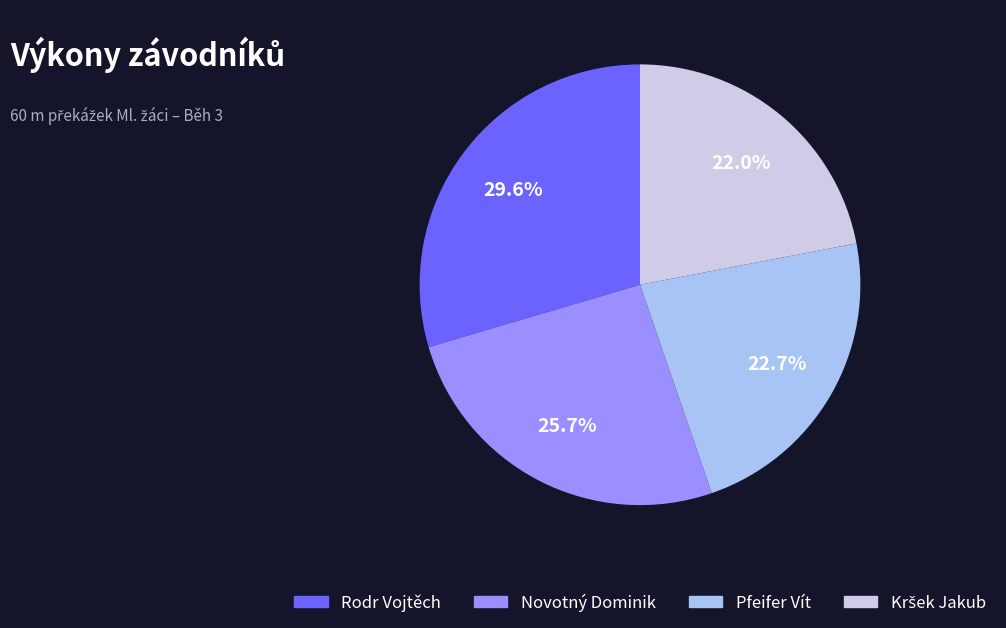

To the nearest percent, what is the difference between the largest and smallest slice percentages?

8%